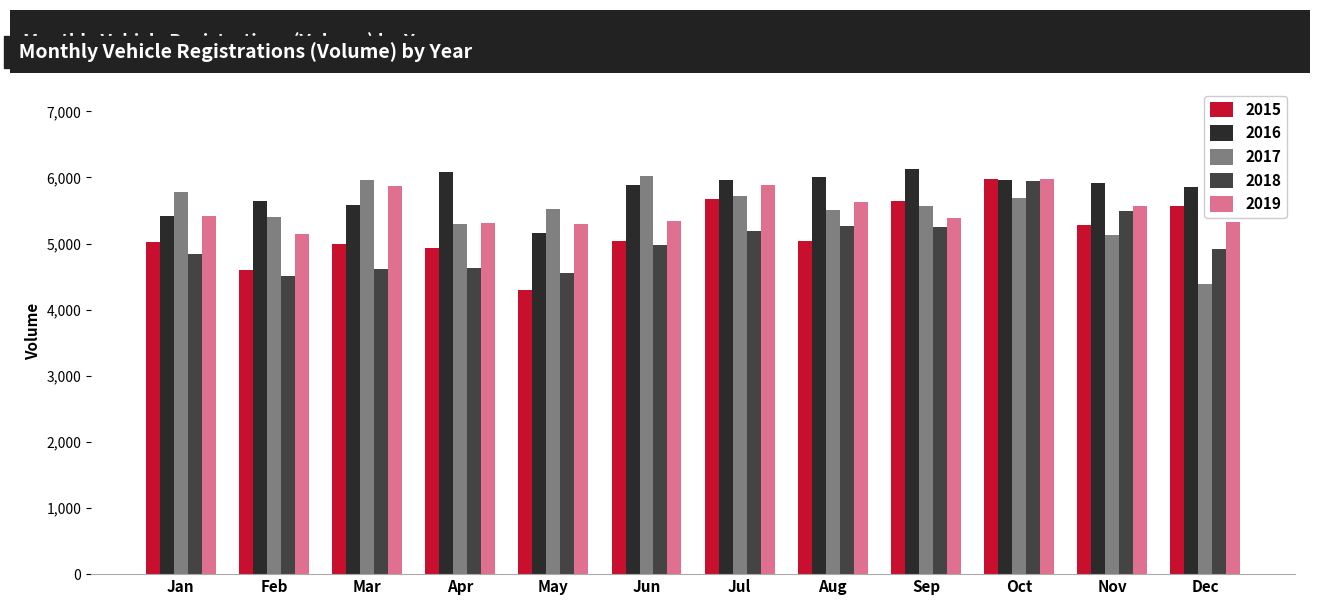

What is the spread (max minus min) of values at May?

1224